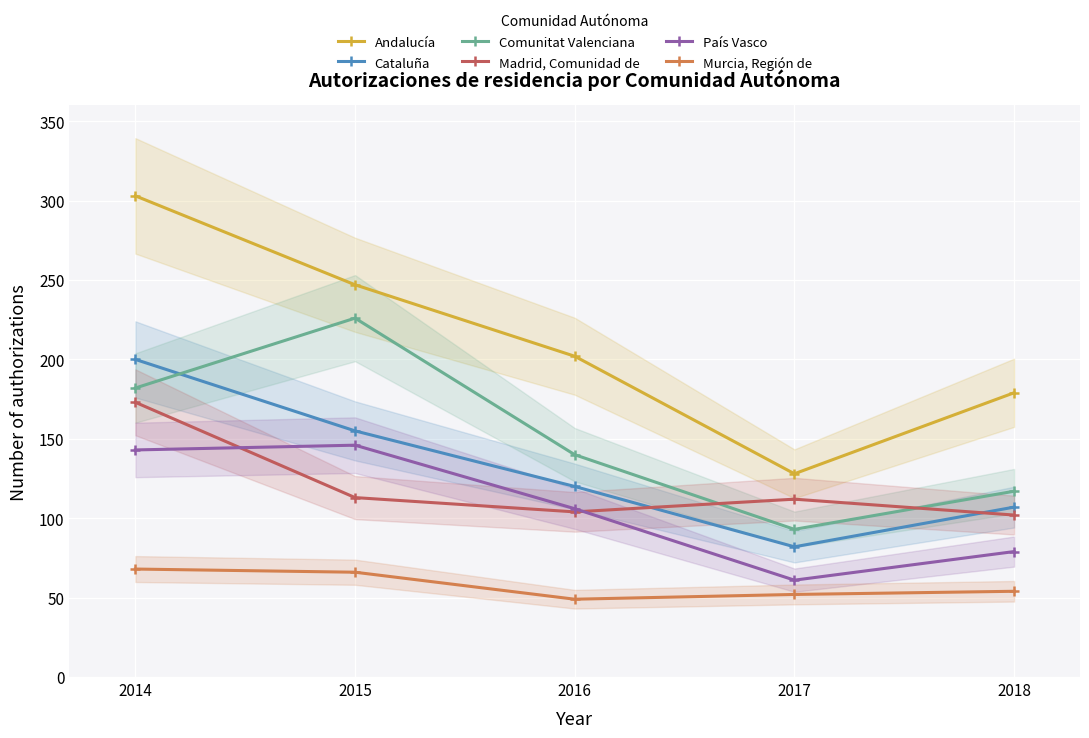

At which label is País Vasco closest to 103?

2016